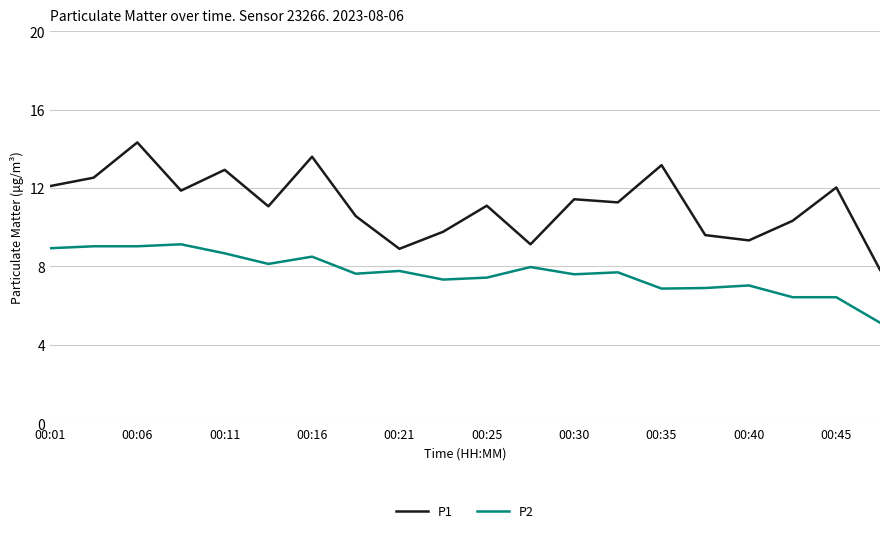

Which series has the largest total across all categories?

P1